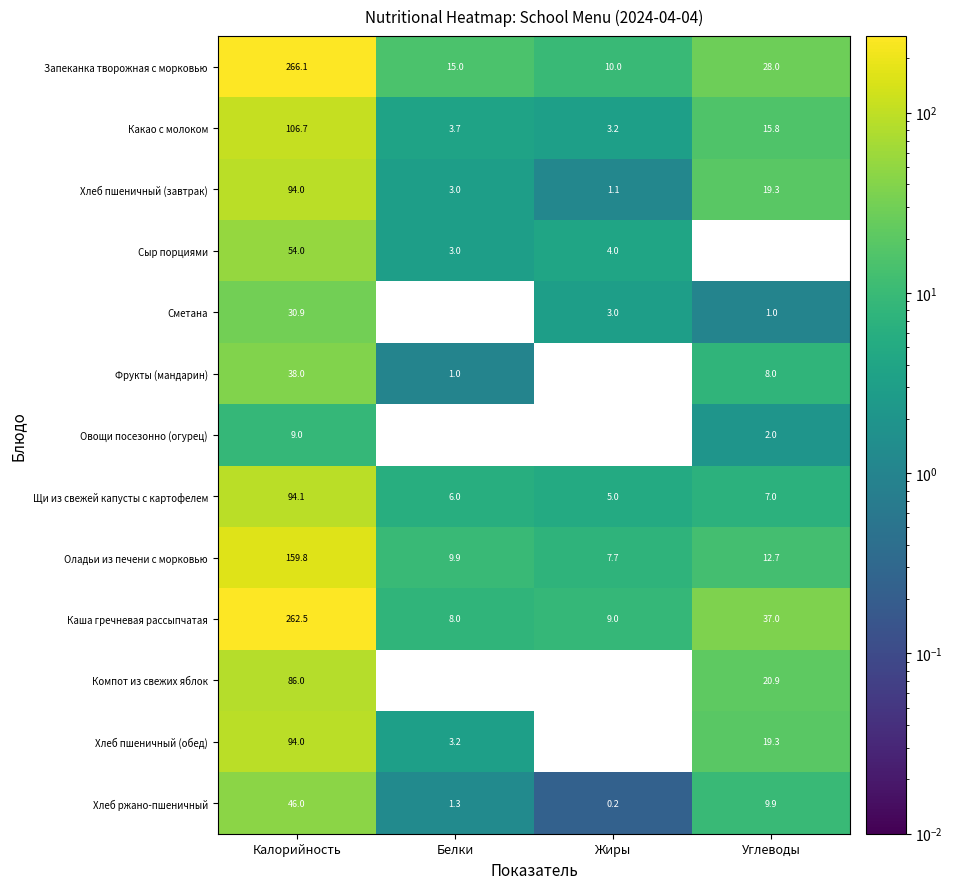

What is the maximum value shown in the chart?

266.1